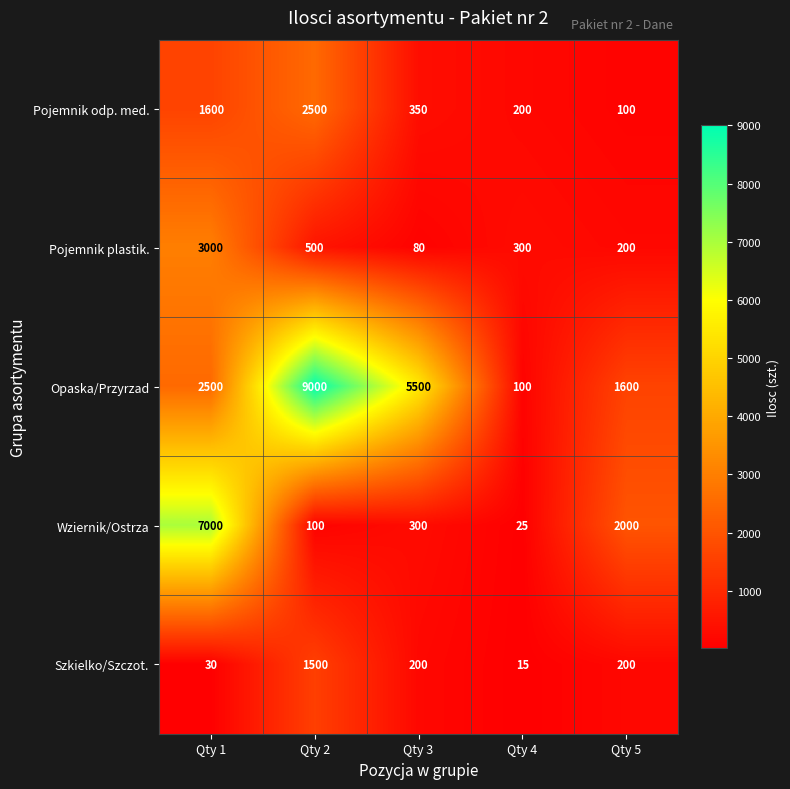

How many data points in Opaska/Przyrzad are less than 2500?

2